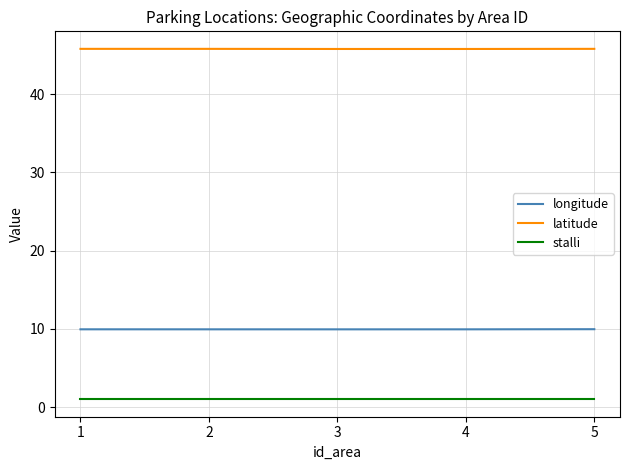

List the series in order of their peak value, lowest first.

stalli, longitude, latitude